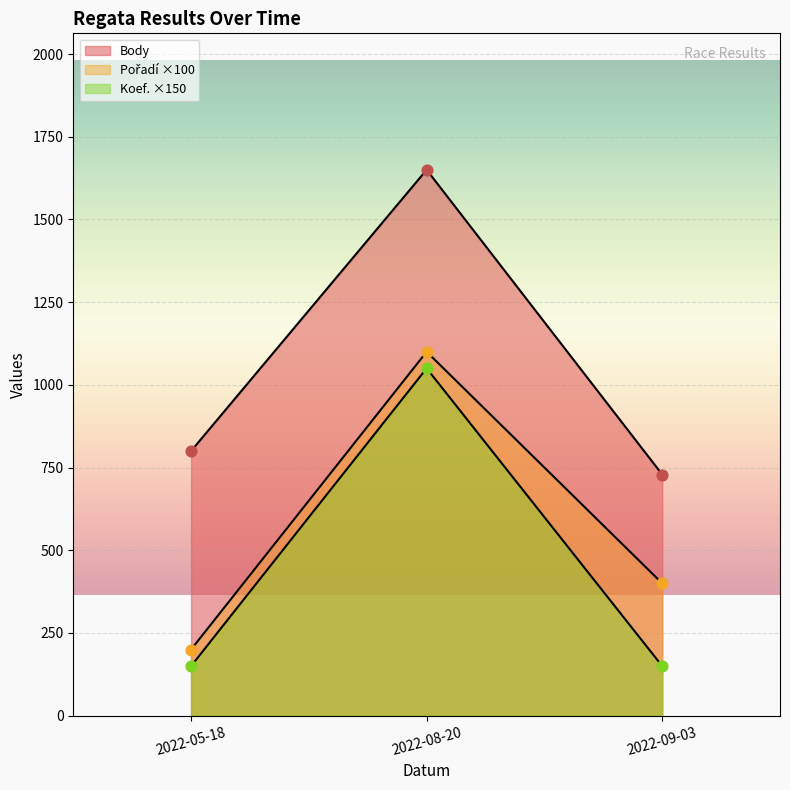

Which series reaches the minimum Y coordinate?

Body